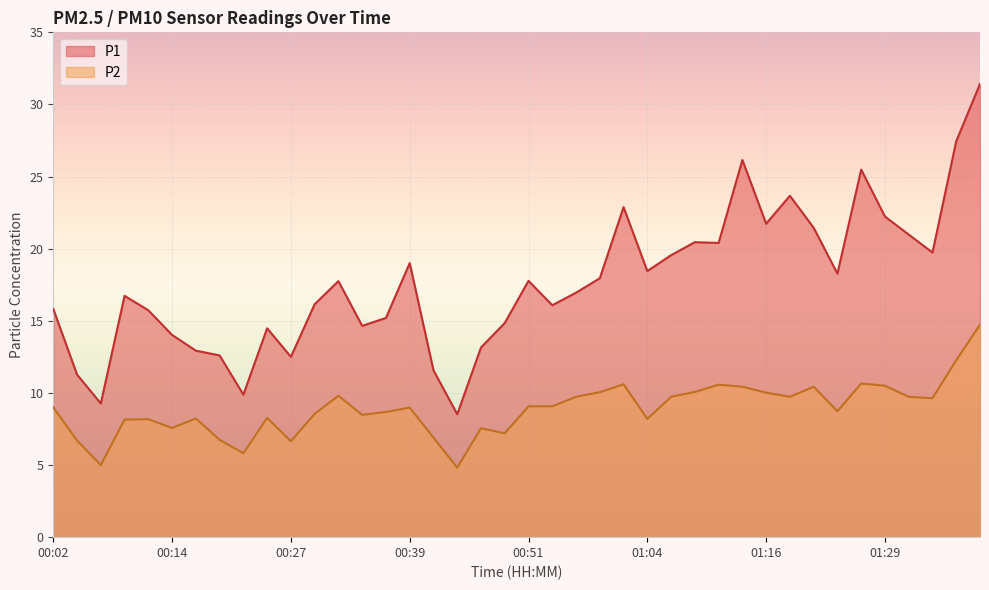

Rank the categories by P2 value from lowest to highest.

00:44, 00:07, 00:22, 00:27, 00:04, 00:19, 00:41, 00:49, 00:46, 00:14, 00:09, 00:12, 01:04, 00:17, 00:24, 00:34, 00:29, 00:37, 01:24, 00:39, 00:02, 00:51, 00:54, 01:34, 00:56, 01:06, 01:19, 01:31, 00:32, 01:16, 00:59, 01:09, 01:14, 01:21, 01:29, 01:11, 01:01, 01:26, 01:36, 01:39